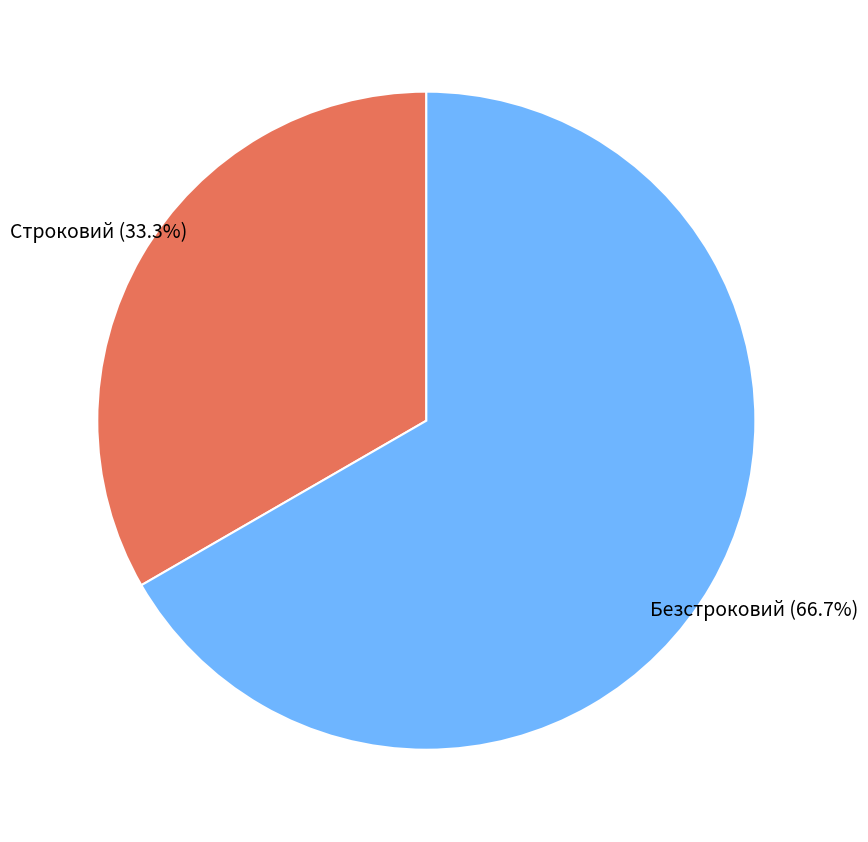

Does any single category account for the majority?

Yes